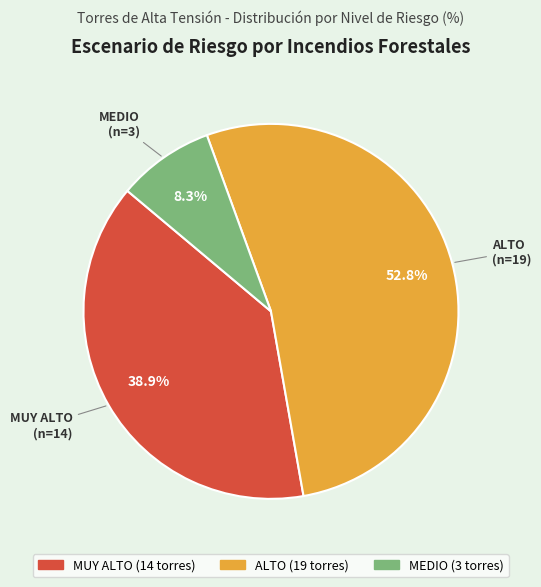

True or false: ALTO accounts for 47% of the total.

False